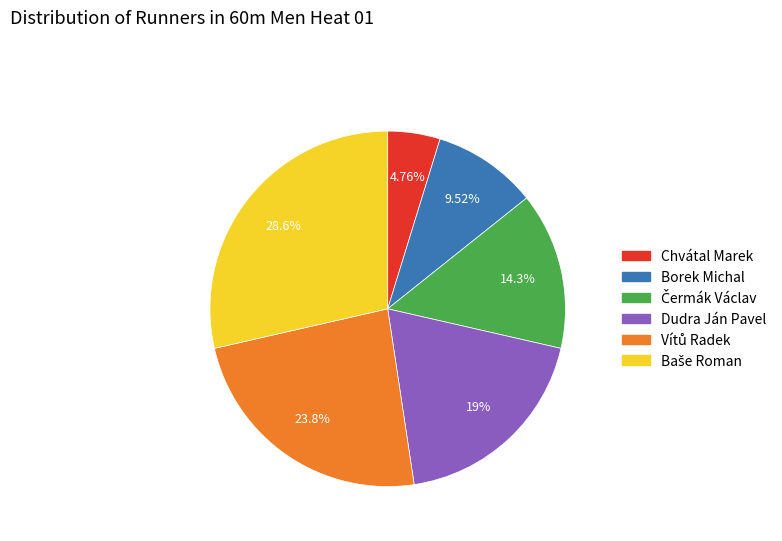

To the nearest percent, what is the average slice percentage?

17%